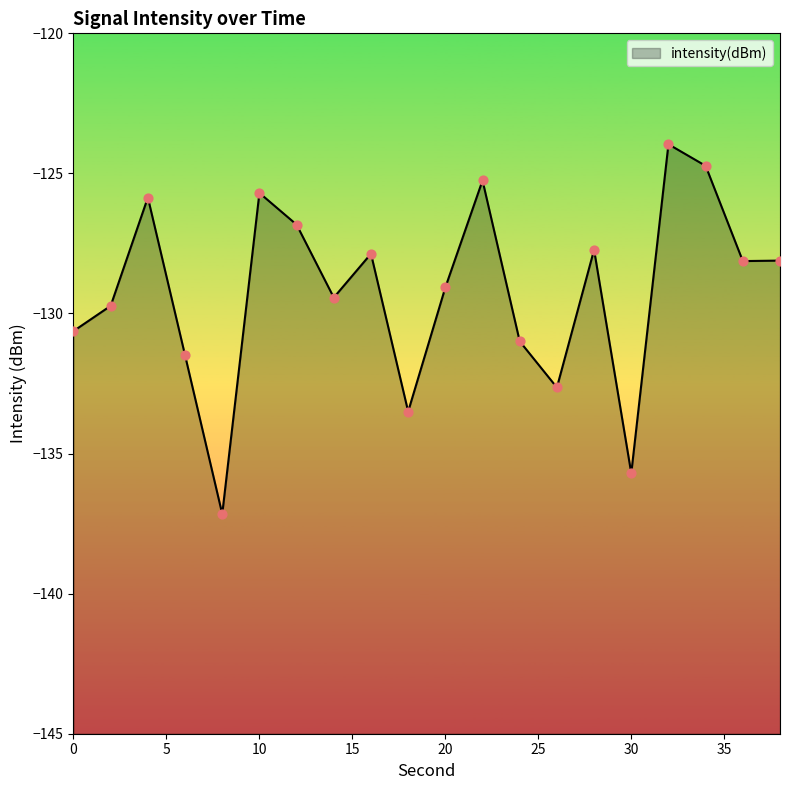

What is the change in value from 4 to 16?

-2.0